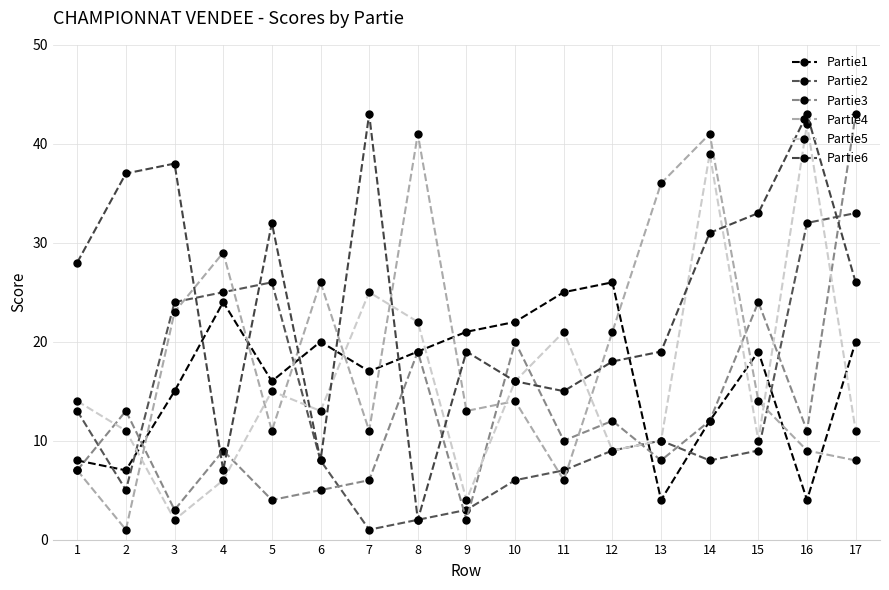

At which label does Partie2 first exceed 9?

1